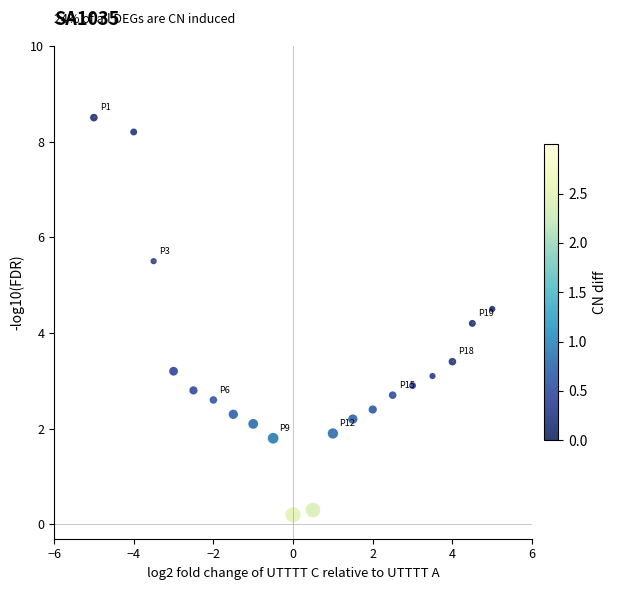

What is the range of X values (max minus min)?

10.0